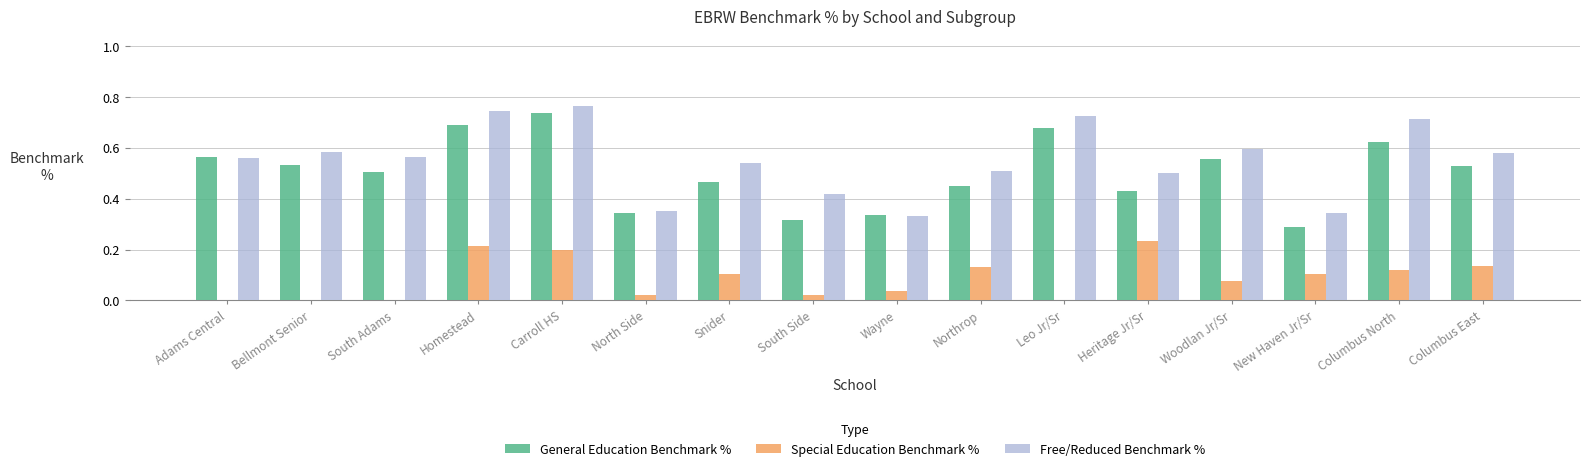

What is the total value across all series at Leo Jr/Sr?

1.4